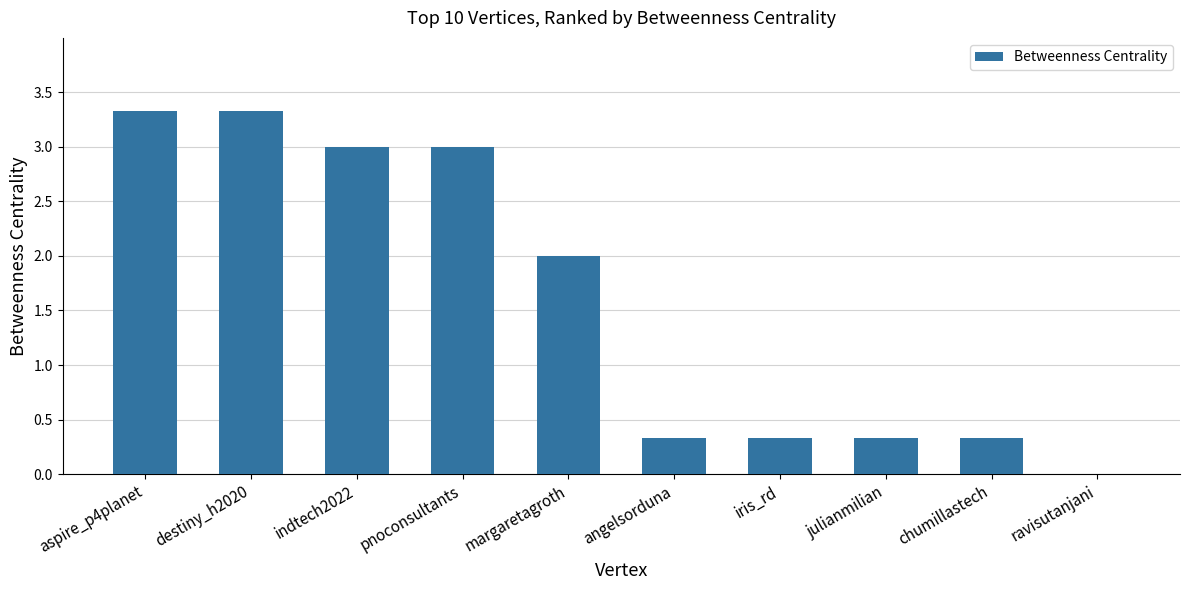

What is the sum of all values?

16.0